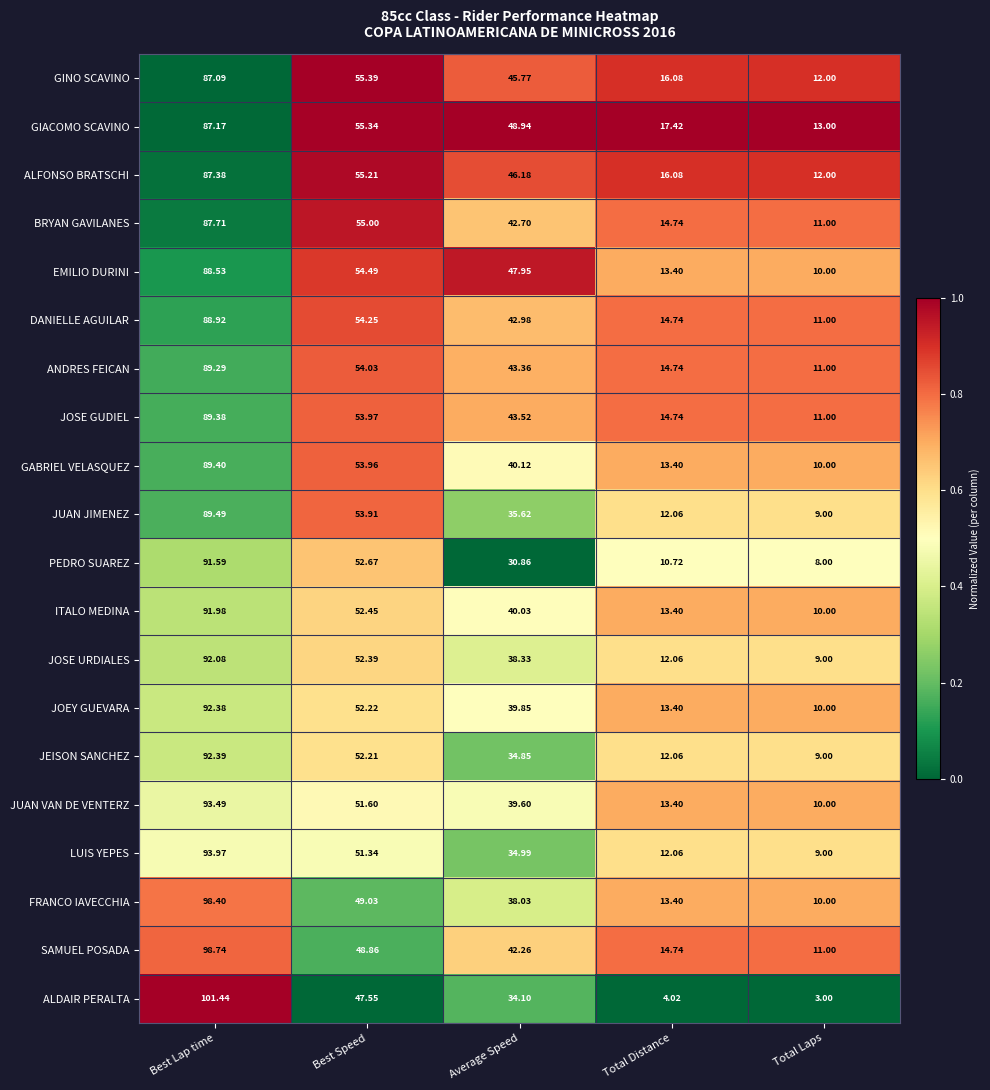

What is the spread (max minus min) of values at Total Laps?

10.0